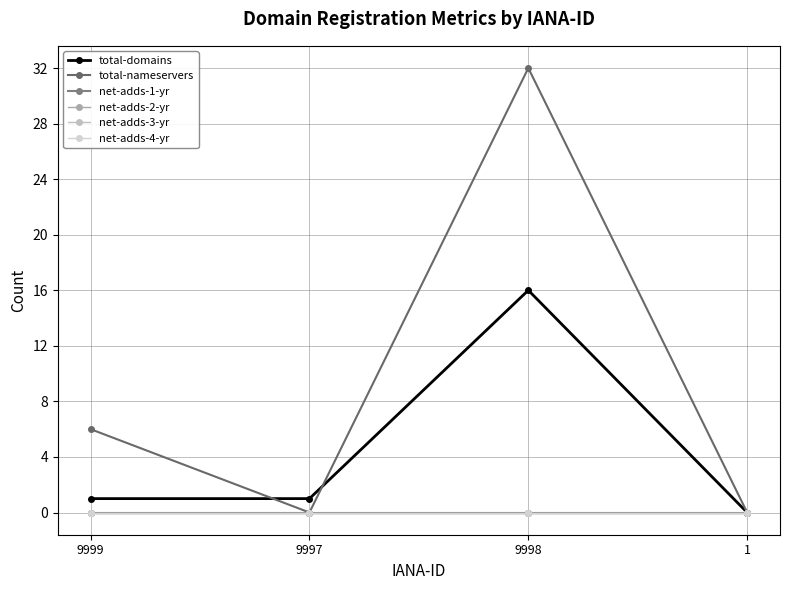

At which label is total-domains closest to 8?

9999